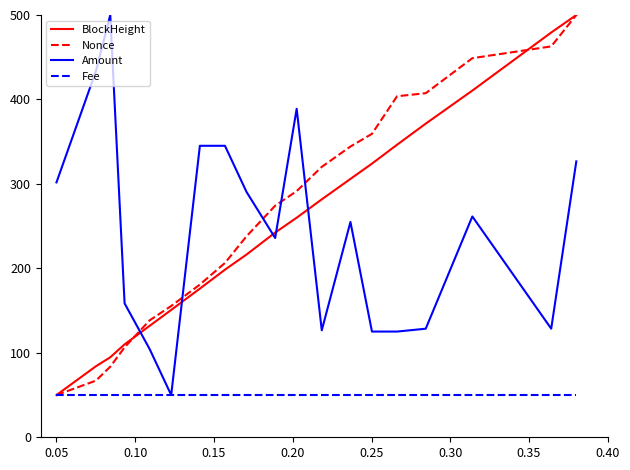

True or false: Amount and Nonce cross at least once.

True